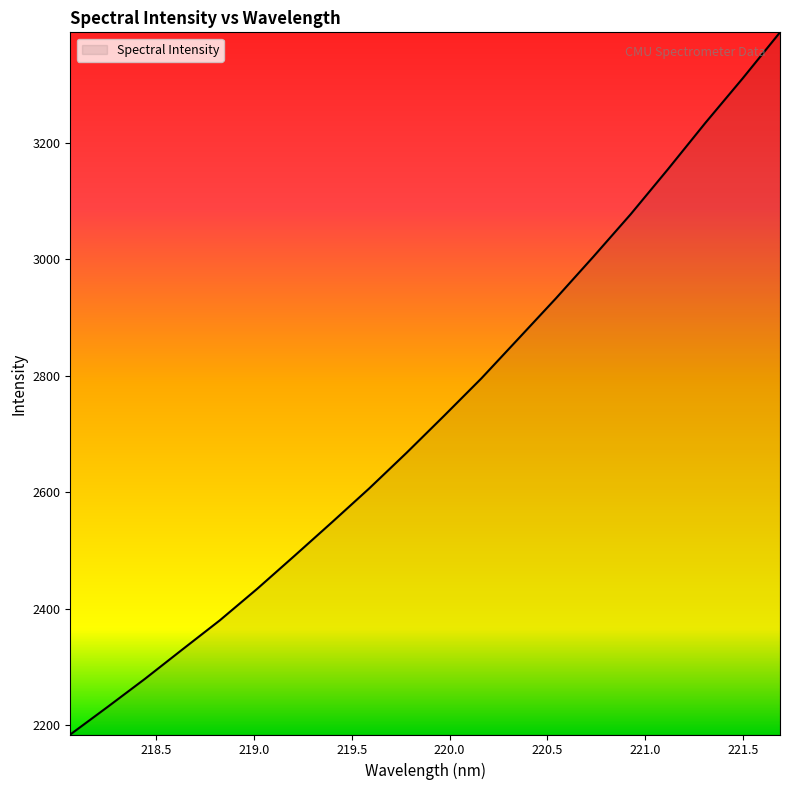

What is the difference between the maximum and minimum values?

1206.7